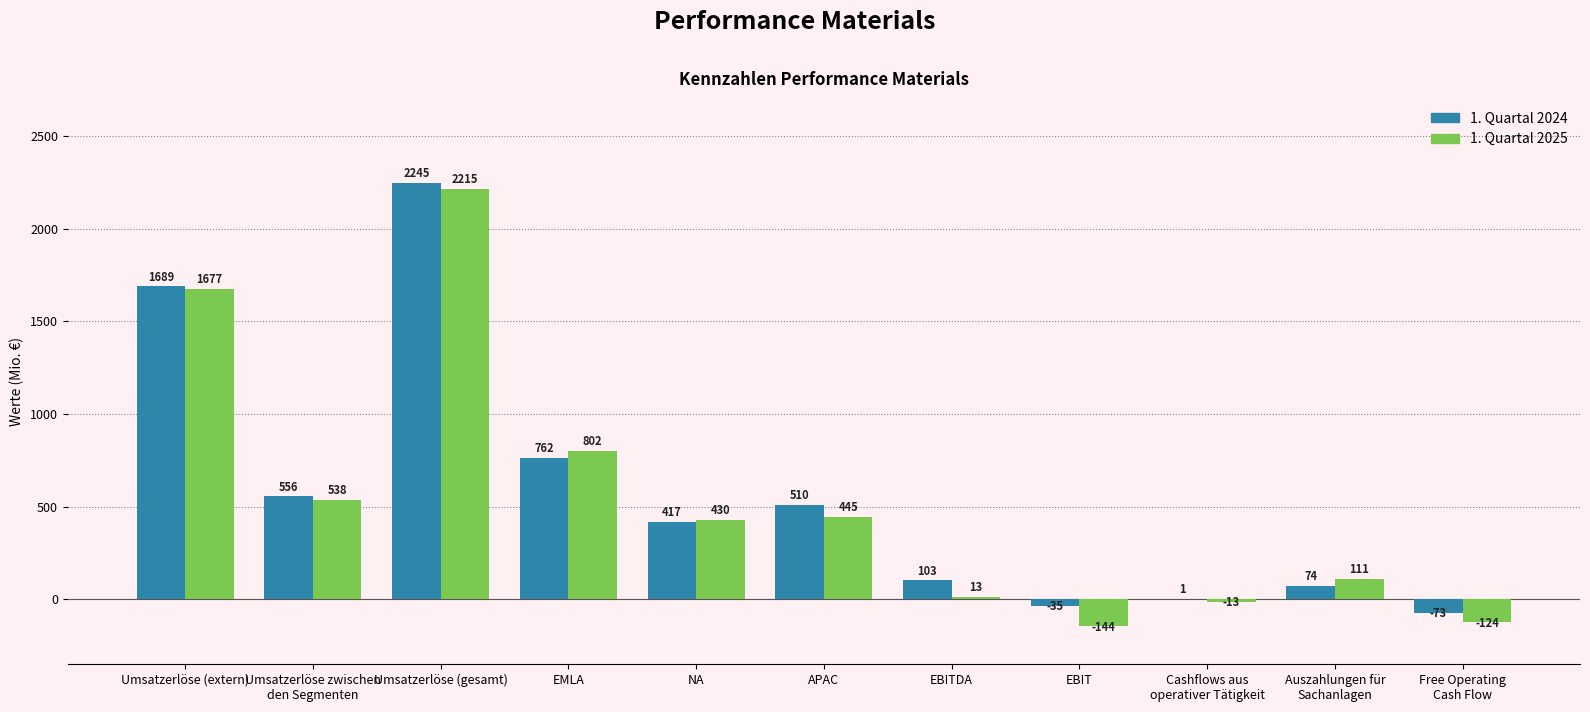

At which category is the sum across all series the highest?

Umsatzerlöse (gesamt)